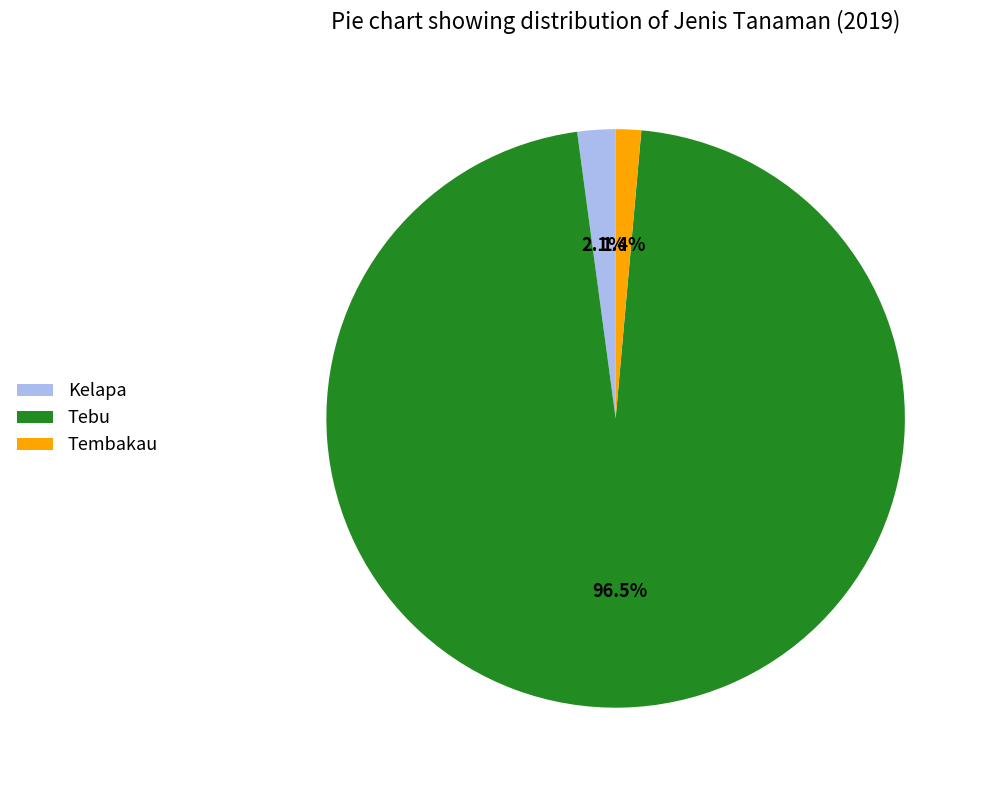

Rank the categories by value from lowest to highest.

Tembakau, Kelapa, Tebu